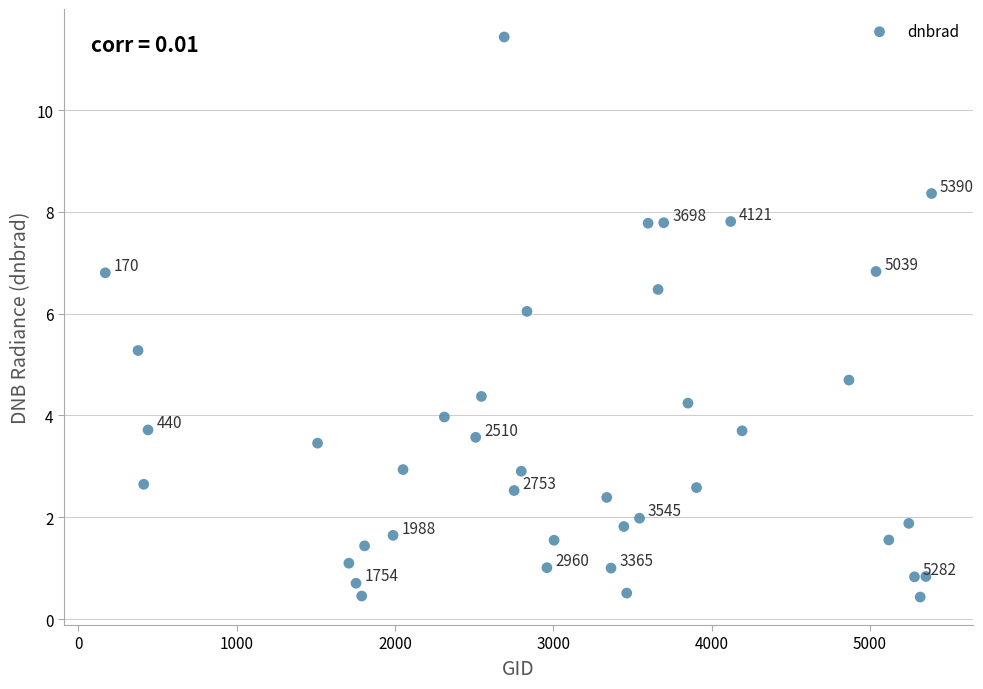

What is the range of X values (max minus min)?

5220.0